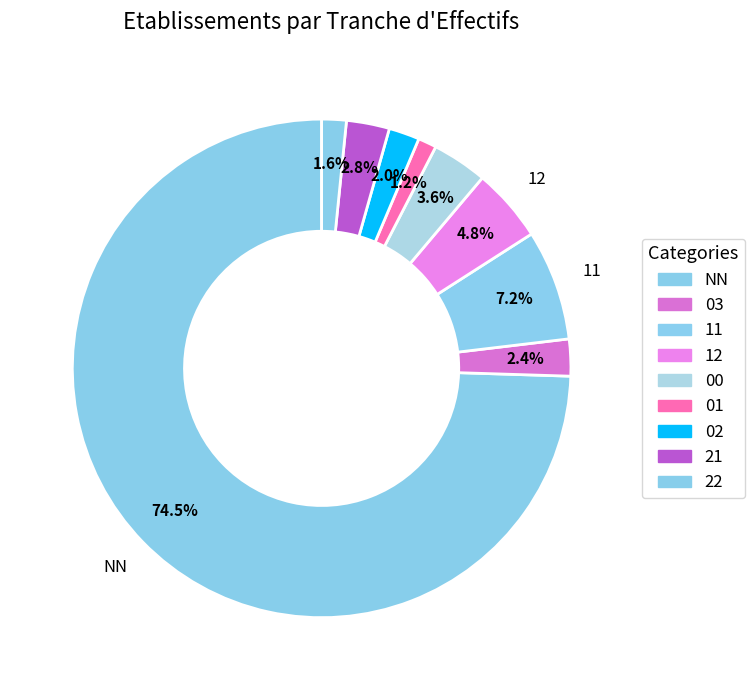

To the nearest percent, what portion does 00 represent?

4%